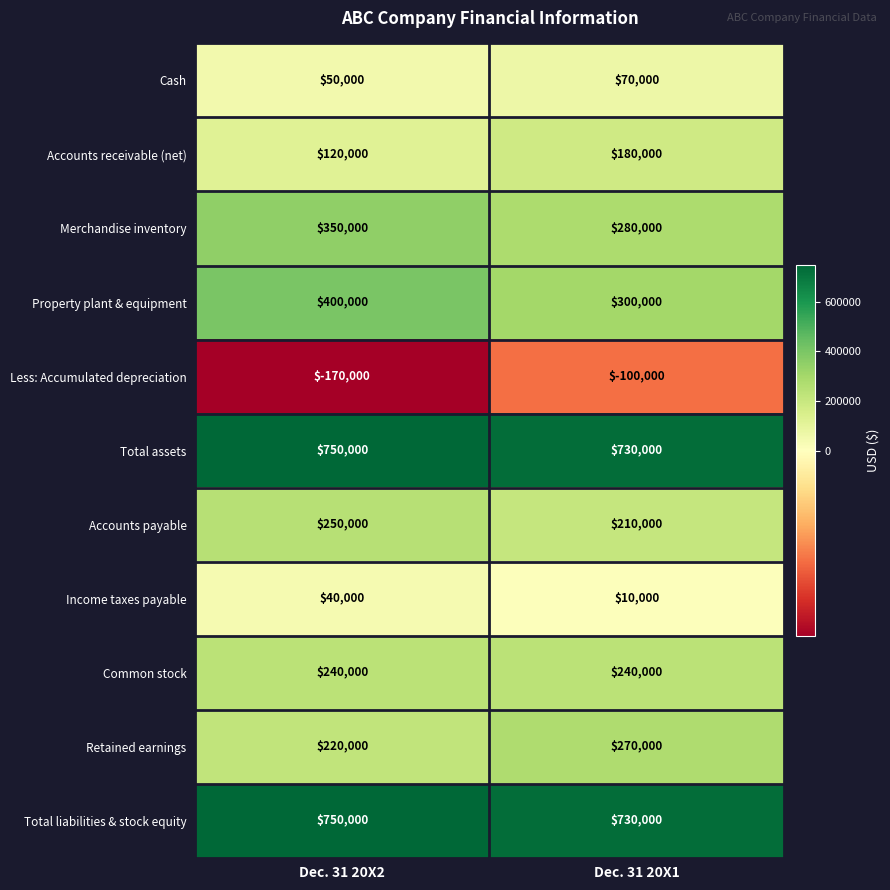

List the labels in order of Total assets value, smallest first.

Dec. 31 20X1, Dec. 31 20X2